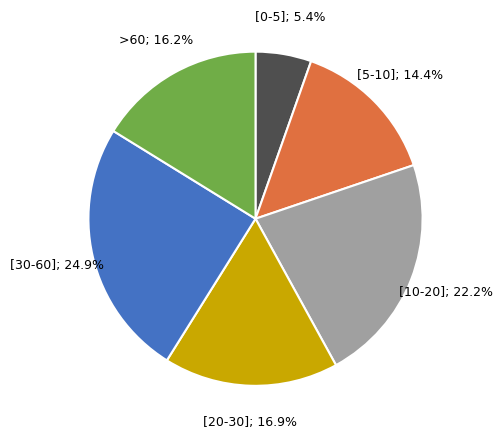

Is there any slice that represents more than half of the pie?

No